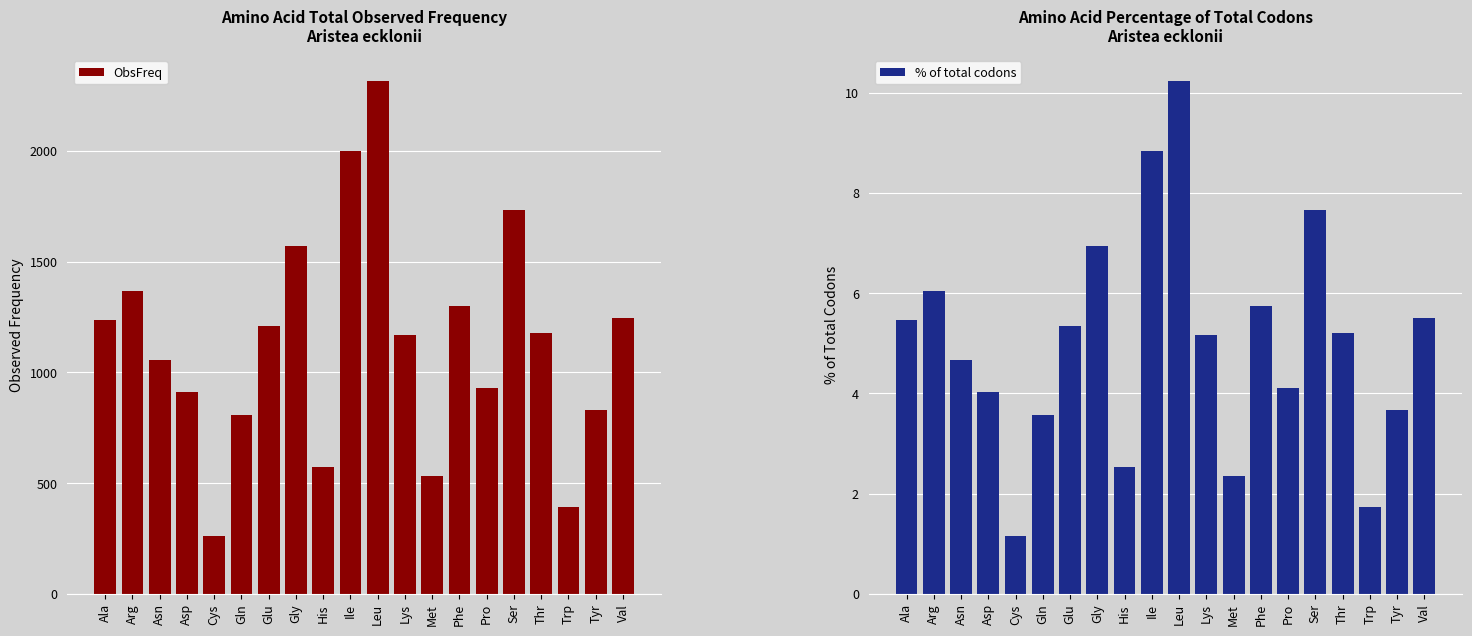

Where is ObsFreq nearest to the value 1290?

Phe